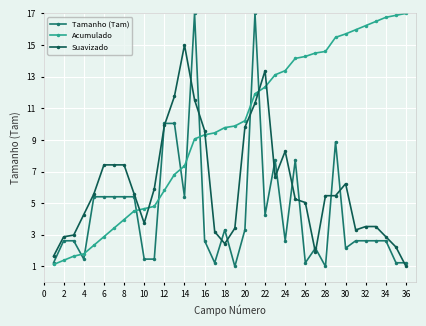

What is the smallest value displayed?

1.0